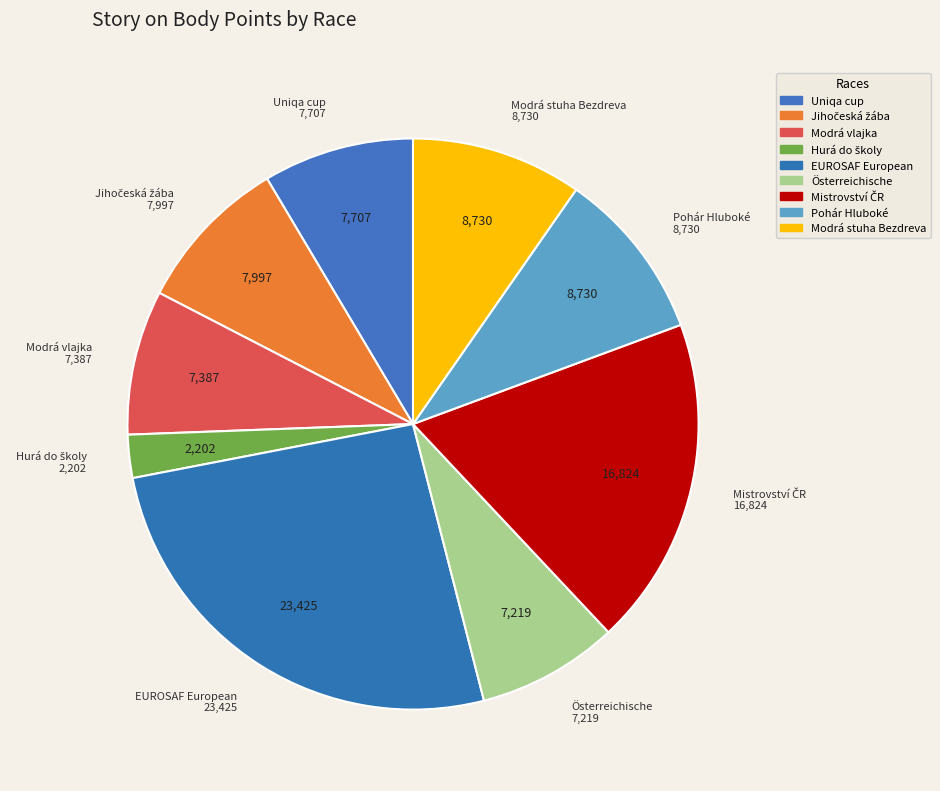

Does Pohár Hluboké represent more than half of the total?

No